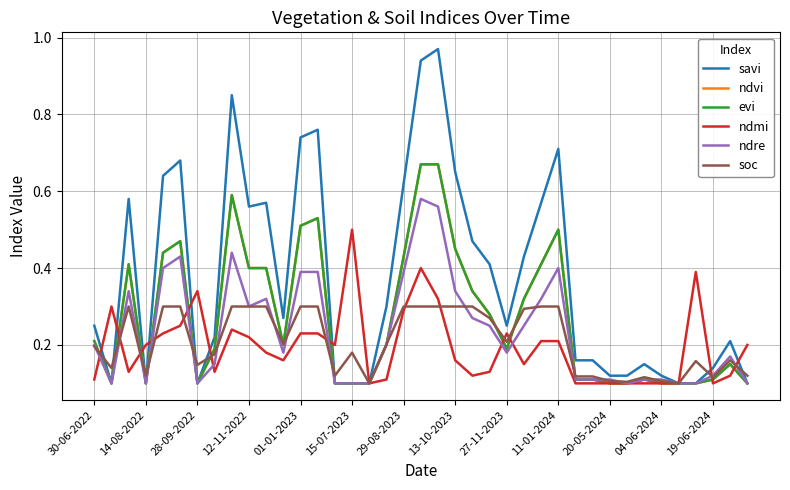

Does the chart have visible grid lines?

Yes